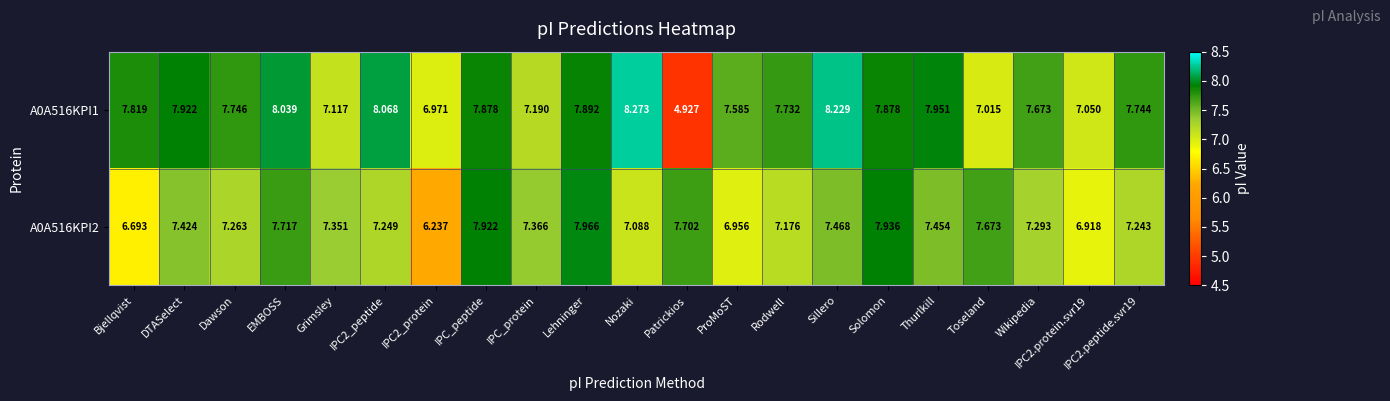

Is the value of A0A516KPI2 at EMBOSS greater than the value of A0A516KPI1 at IPC2.peptide.svr19?

No